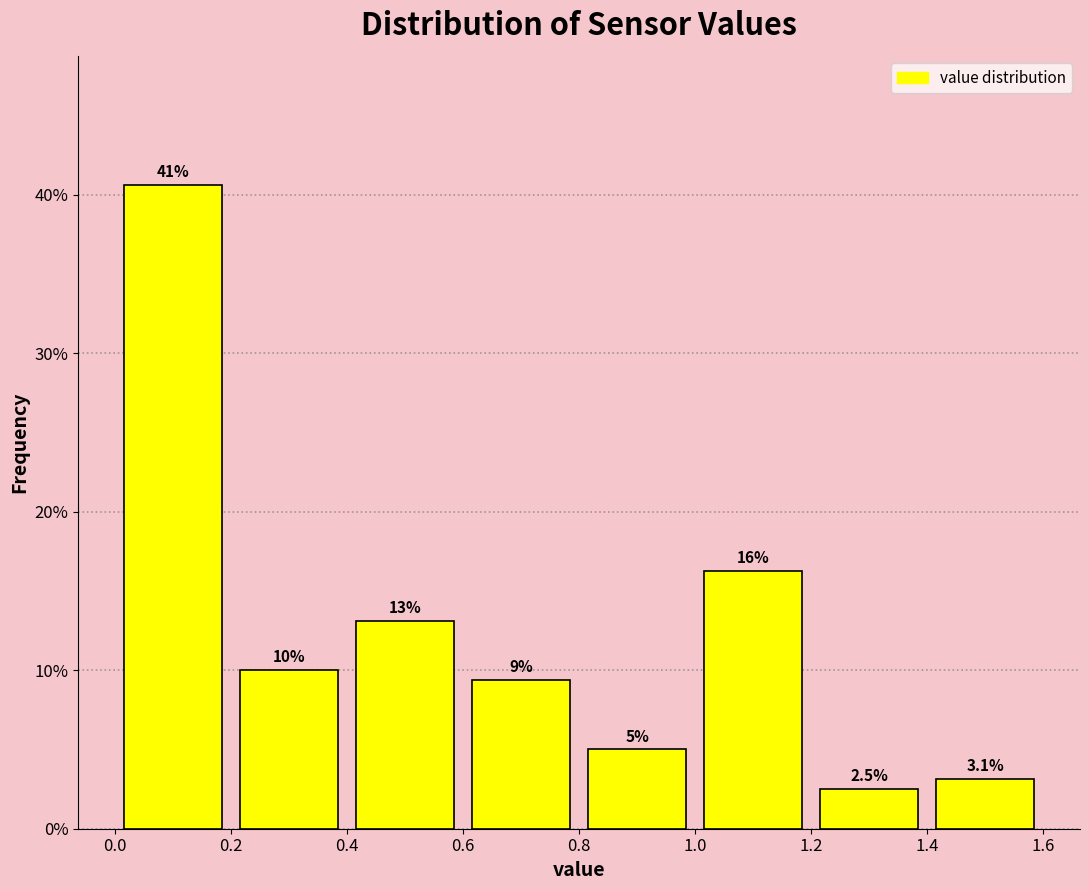

Over which range of the x-axis is the bar tallest?

0.0 to 0.2